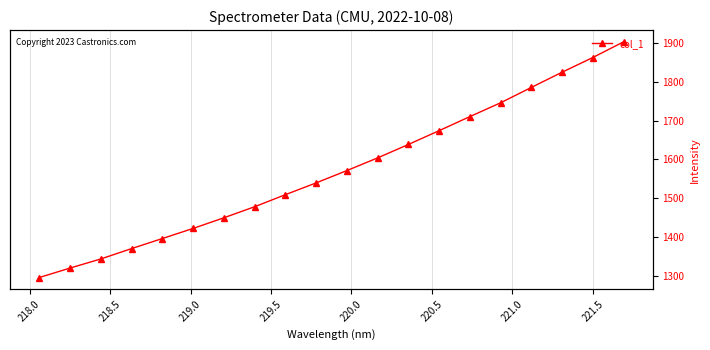

Count the number of values greater than 1571.

10